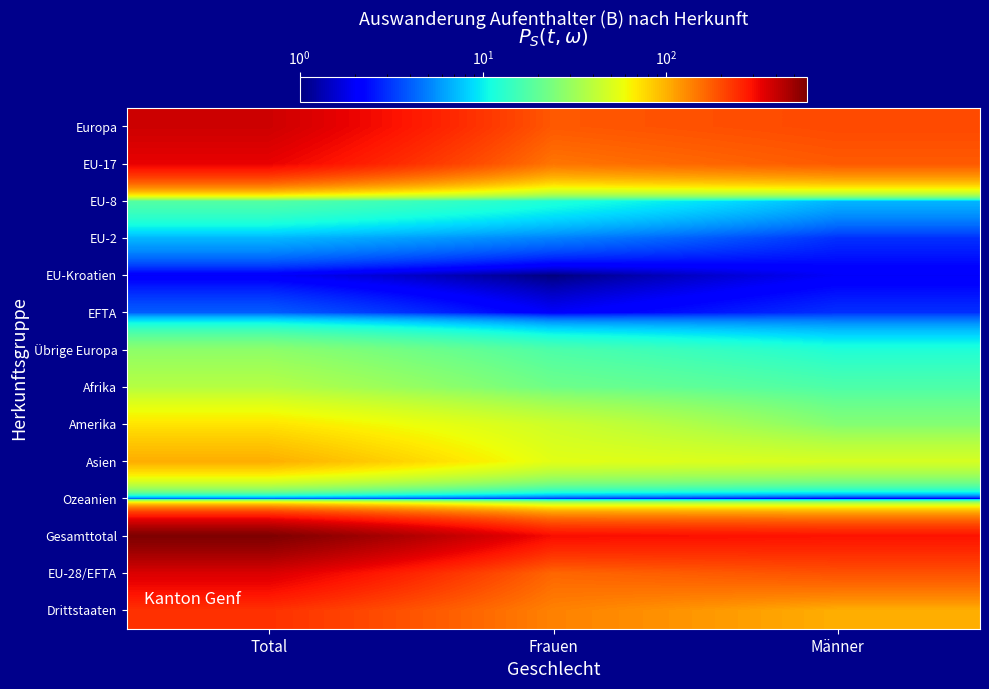

What is the difference between the highest and lowest values at Männer?

290